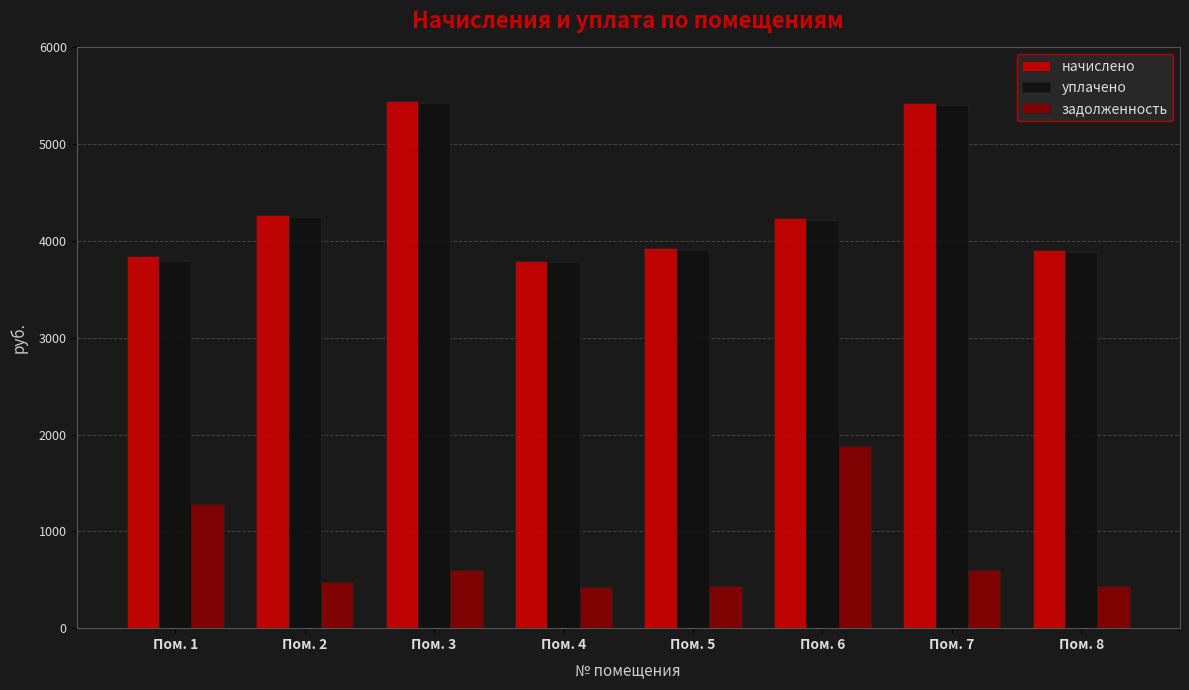

Are the bars grouped side by side (vs. stacked)?

Yes